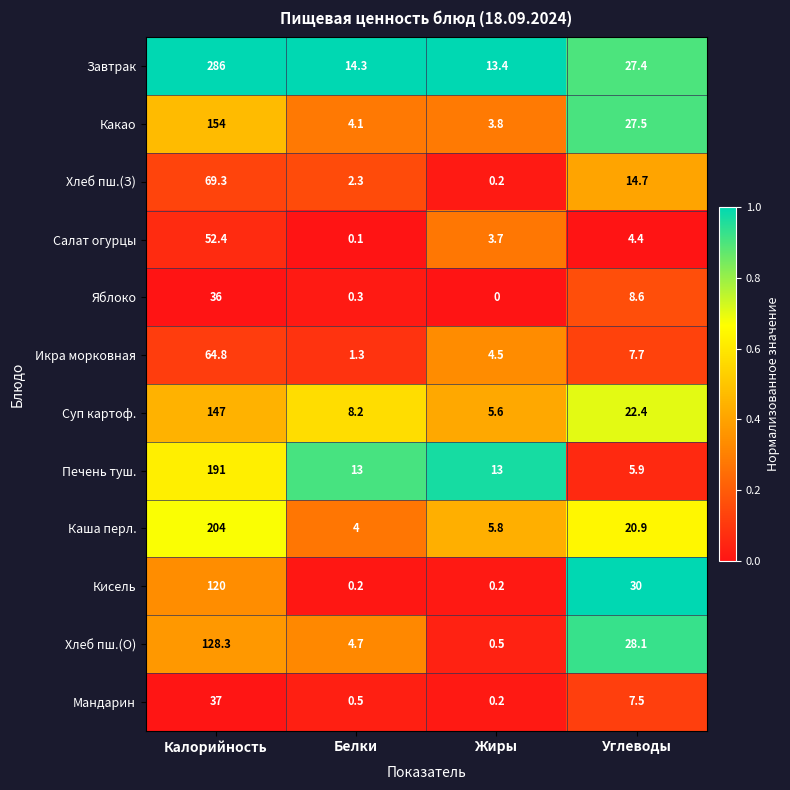

At which category is the sum across all series the highest?

Калорийность